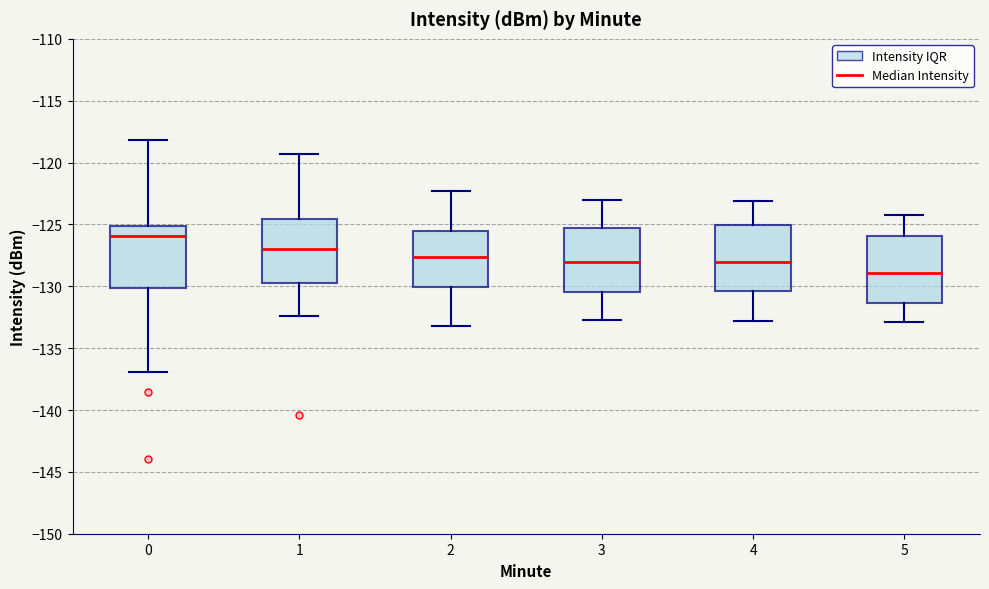

Which box has the lowest median line?

5